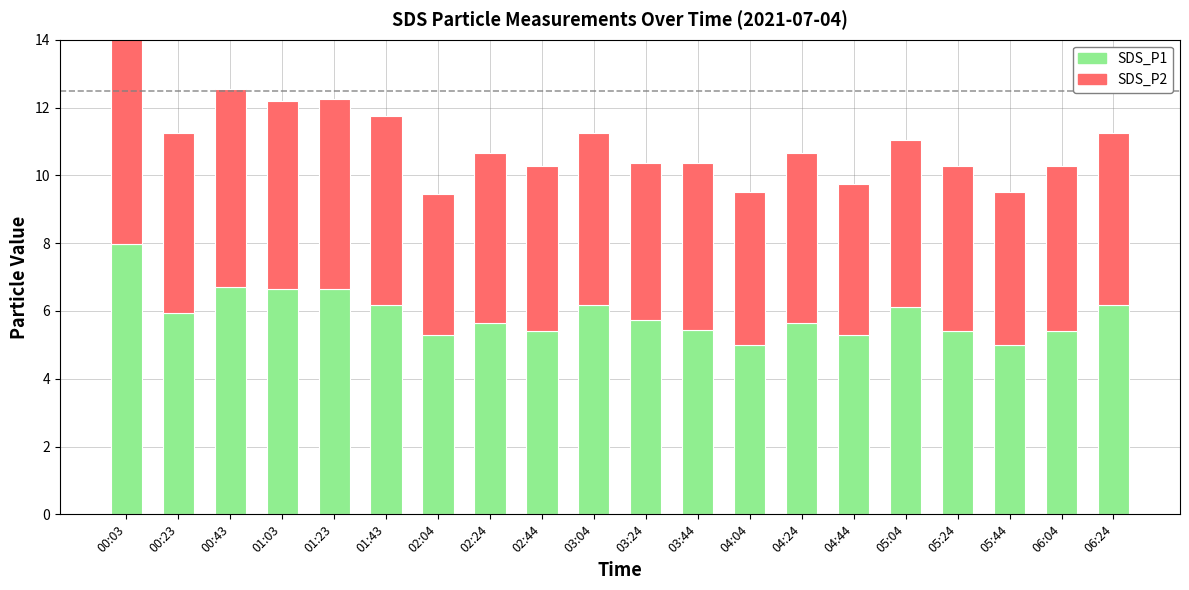

Reading left to right, transcribe all the data shown in this chart.

SDS_P1: 8.0	6.0	6.7	6.7	6.7	6.2	5.3	5.6	5.4	6.2	5.7	5.4	5.0	5.6	5.3	6.1	5.4	5.0	5.4	6.2
SDS_P2: 6.4	5.3	5.9	5.5	5.6	5.6	4.2	5.0	4.9	5.1	4.6	4.9	4.5	5.0	4.5	4.9	4.9	4.5	4.9	5.1